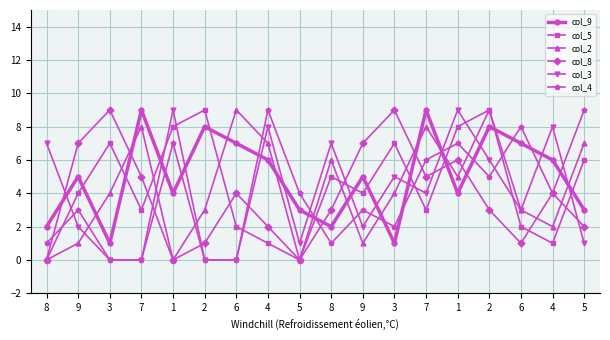

What is the sum of all col_2 values?

77